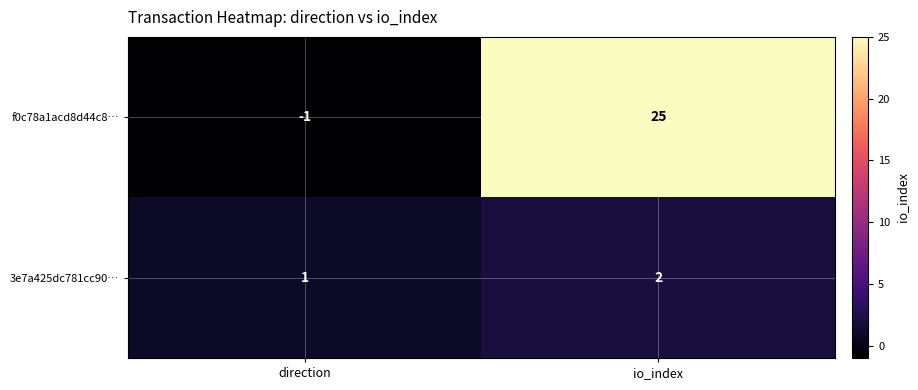

At io_index, list the series in order from smallest to largest.

3e7a425dc781cc90…, f0c78a1acd8d44c8…